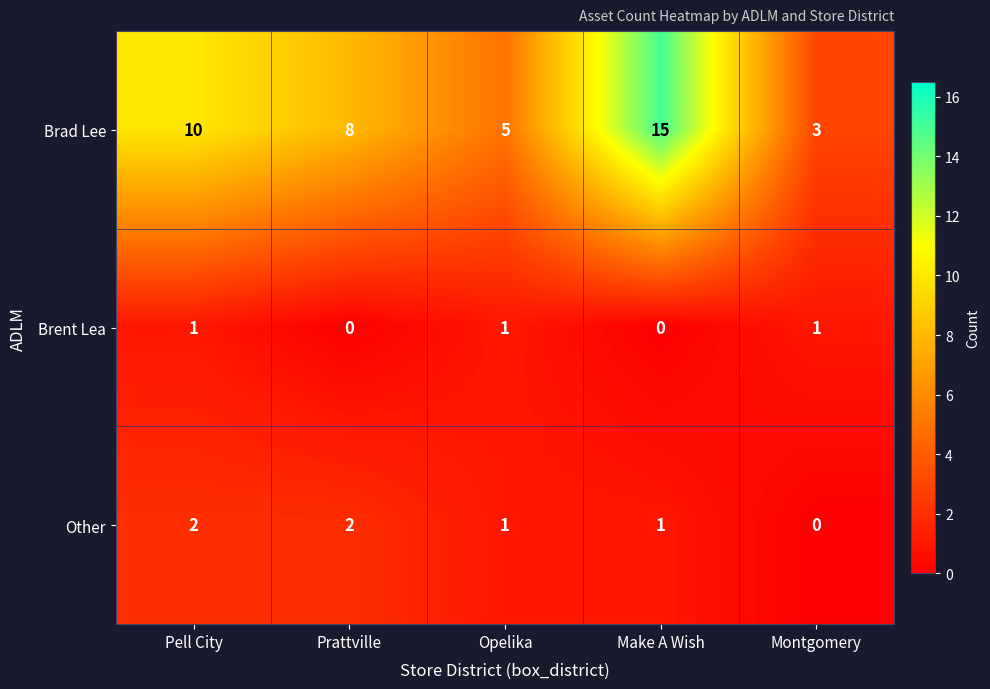

At which category is the sum across all series the highest?

Make A Wish